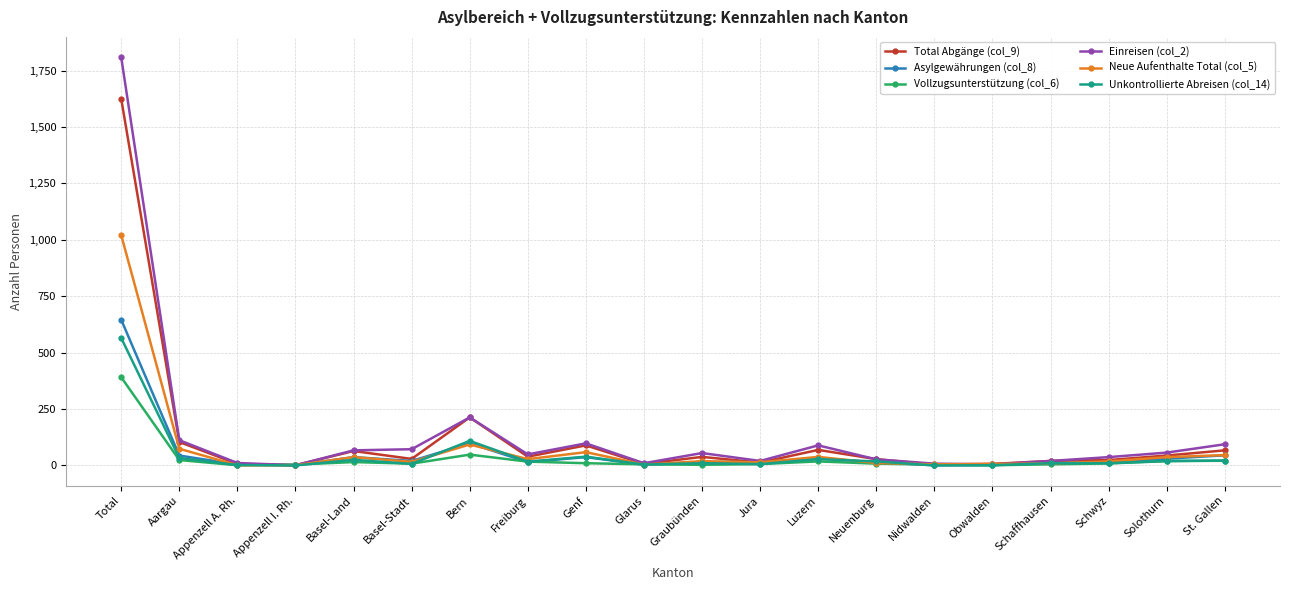

What are all the series names shown in the legend?

Total Abgänge (col_9), Asylgewährungen (col_8), Vollzugsunterstützung (col_6), Einreisen (col_2), Neue Aufenthalte Total (col_5), Unkontrollierte Abreisen (col_14)